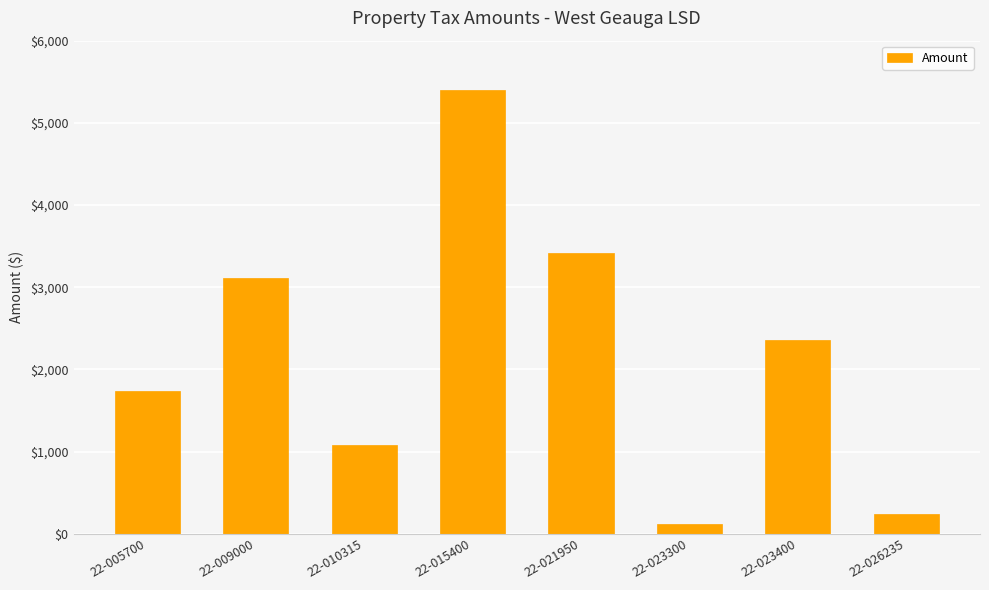

Is it true that the value at 22-021950 is 3412.4?

True